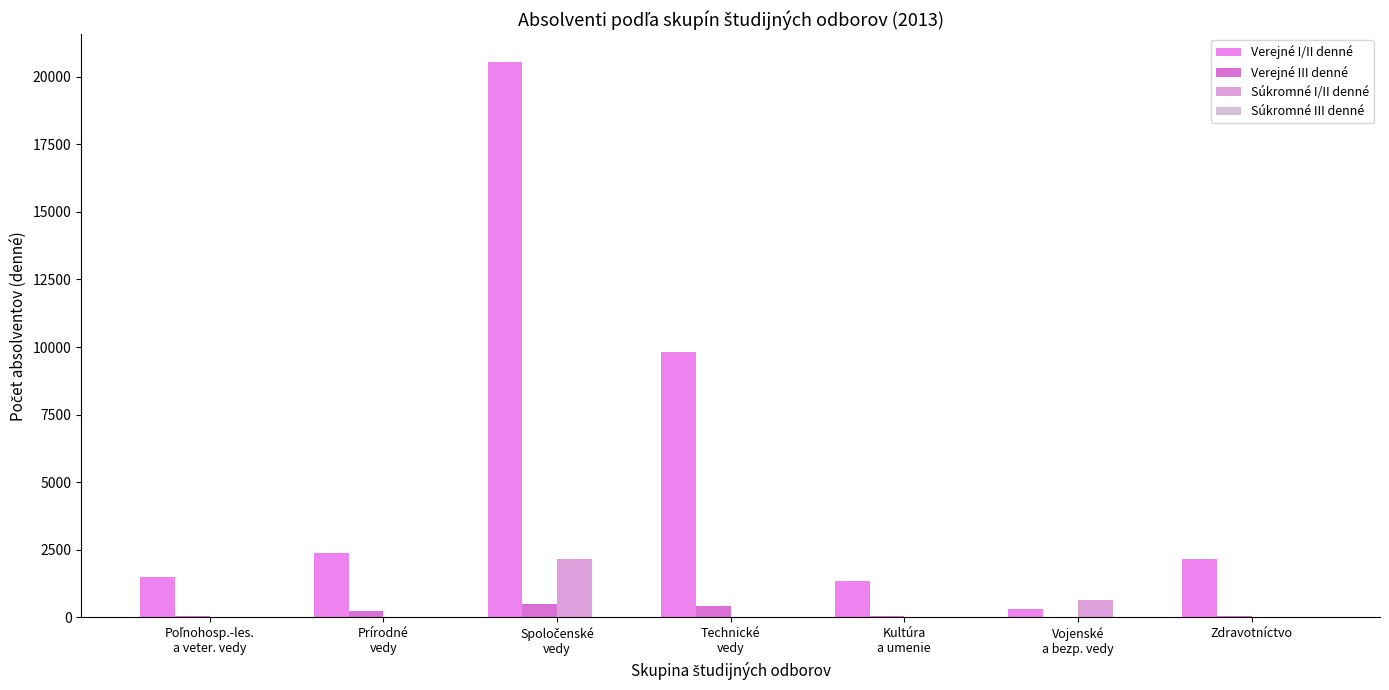

Is the value of Súkromné III denné at Zdravotníctvo greater than the value of Verejné I/II denné at Prírodné
vedy?

No